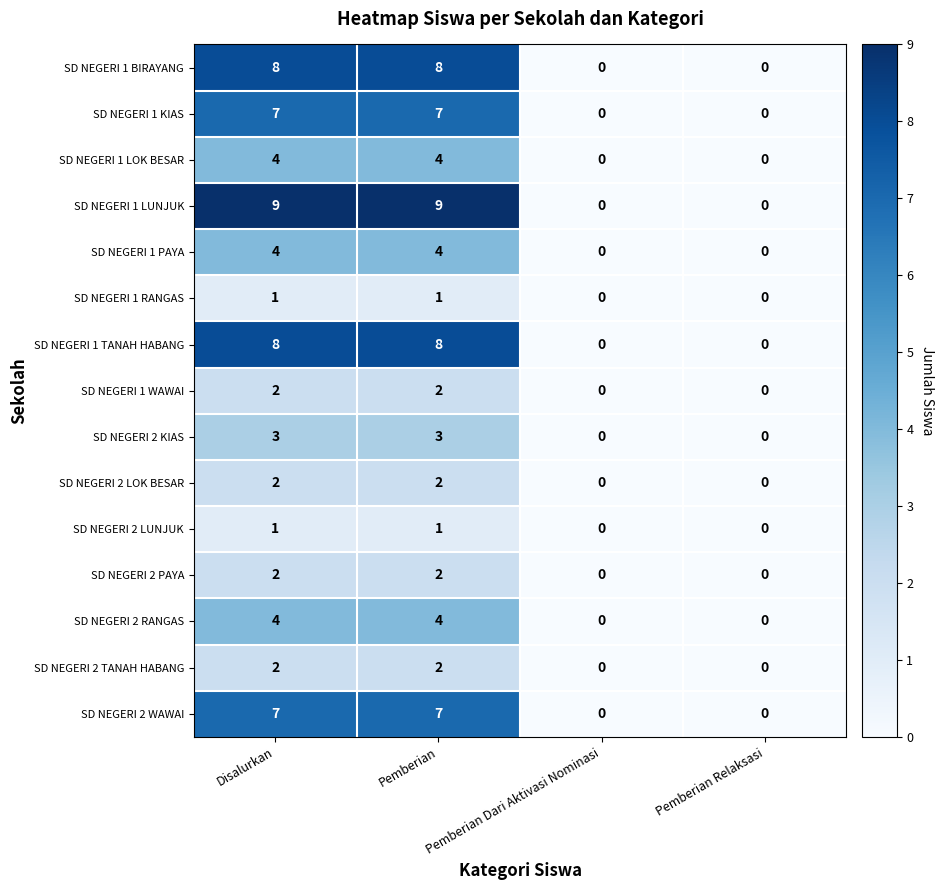

What is the highest value of the SD NEGERI 1 PAYA series?

4